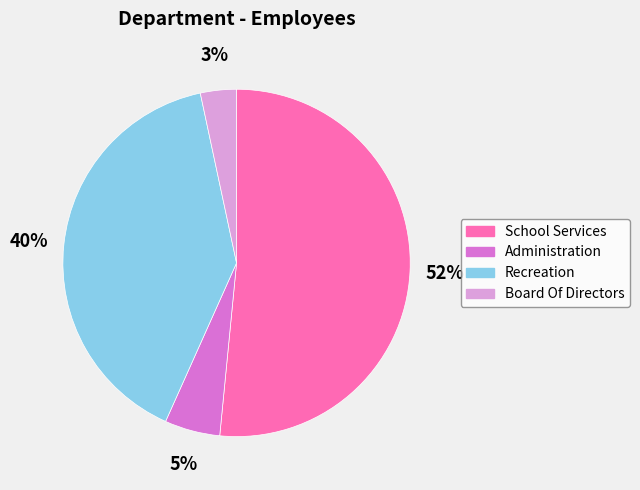

Does School Services account for over 50% of the chart?

Yes